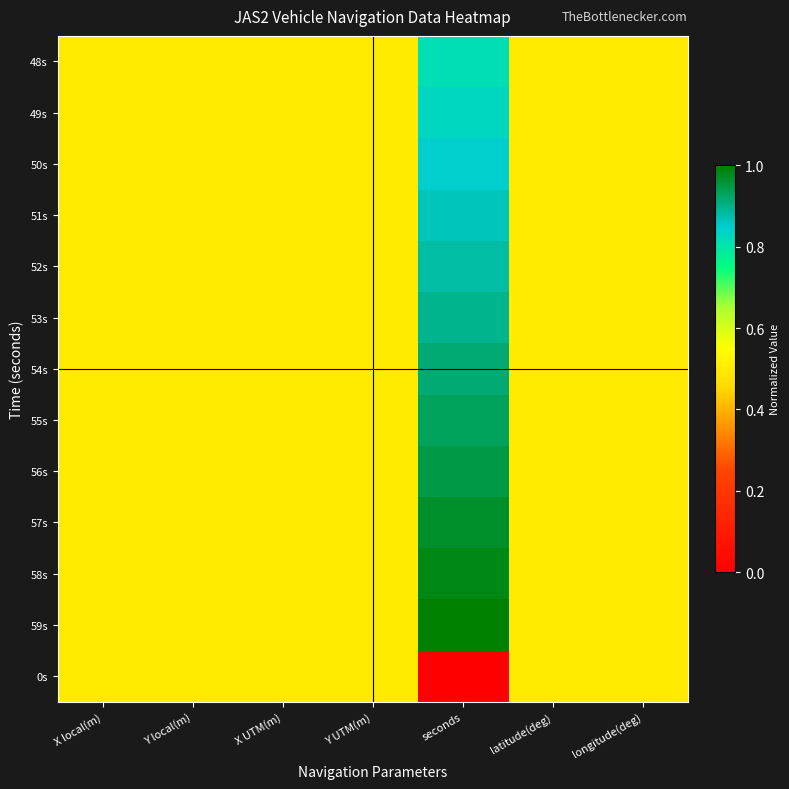

Reading left to right, transcribe all the data shown in this chart.

48s: X local(m)=0.5	Y local(m)=0.5	X UTM(m)=0.5	Y UTM(m)=0.5	seconds=0.8	latitude(deg)=0.5	longitude(deg)=0.5
49s: X local(m)=0.5	Y local(m)=0.5	X UTM(m)=0.5	Y UTM(m)=0.5	seconds=0.8	latitude(deg)=0.5	longitude(deg)=0.5
50s: X local(m)=0.5	Y local(m)=0.5	X UTM(m)=0.5	Y UTM(m)=0.5	seconds=0.8	latitude(deg)=0.5	longitude(deg)=0.5
51s: X local(m)=0.5	Y local(m)=0.5	X UTM(m)=0.5	Y UTM(m)=0.5	seconds=0.9	latitude(deg)=0.5	longitude(deg)=0.5
52s: X local(m)=0.5	Y local(m)=0.5	X UTM(m)=0.5	Y UTM(m)=0.5	seconds=0.9	latitude(deg)=0.5	longitude(deg)=0.5
53s: X local(m)=0.5	Y local(m)=0.5	X UTM(m)=0.5	Y UTM(m)=0.5	seconds=0.9	latitude(deg)=0.5	longitude(deg)=0.5
54s: X local(m)=0.5	Y local(m)=0.5	X UTM(m)=0.5	Y UTM(m)=0.5	seconds=0.9	latitude(deg)=0.5	longitude(deg)=0.5
55s: X local(m)=0.5	Y local(m)=0.5	X UTM(m)=0.5	Y UTM(m)=0.5	seconds=0.9	latitude(deg)=0.5	longitude(deg)=0.5
56s: X local(m)=0.5	Y local(m)=0.5	X UTM(m)=0.5	Y UTM(m)=0.5	seconds=0.9	latitude(deg)=0.5	longitude(deg)=0.5
57s: X local(m)=0.5	Y local(m)=0.5	X UTM(m)=0.5	Y UTM(m)=0.5	seconds=1.0	latitude(deg)=0.5	longitude(deg)=0.5
58s: X local(m)=0.5	Y local(m)=0.5	X UTM(m)=0.5	Y UTM(m)=0.5	seconds=1.0	latitude(deg)=0.5	longitude(deg)=0.5
59s: X local(m)=0.5	Y local(m)=0.5	X UTM(m)=0.5	Y UTM(m)=0.5	seconds=1.0	latitude(deg)=0.5	longitude(deg)=0.5
0s: X local(m)=0.5	Y local(m)=0.5	X UTM(m)=0.5	Y UTM(m)=0.5	seconds=0.0	latitude(deg)=0.5	longitude(deg)=0.5